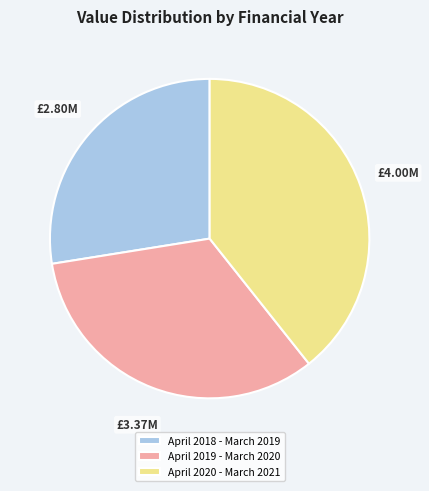

Is there a majority slice in this chart?

No